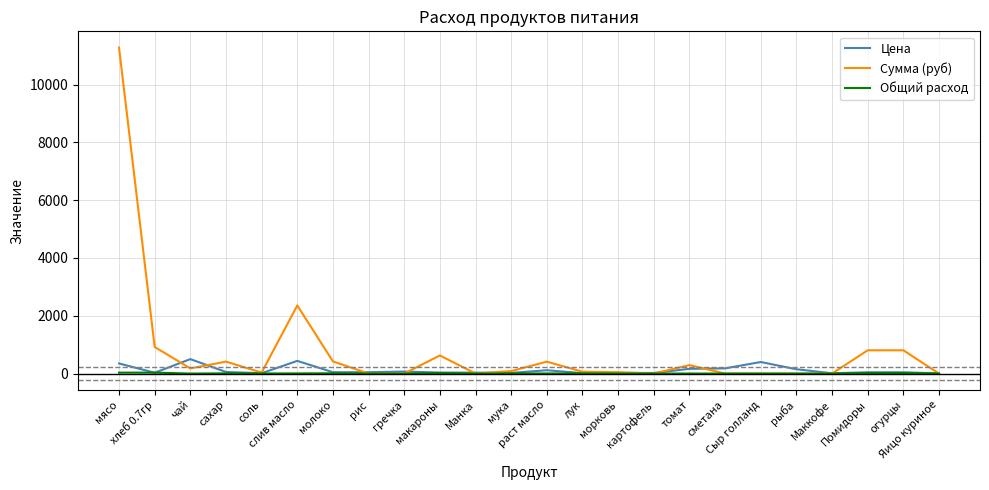

At which category does Сумма (руб) reach its first local peak?

сахар